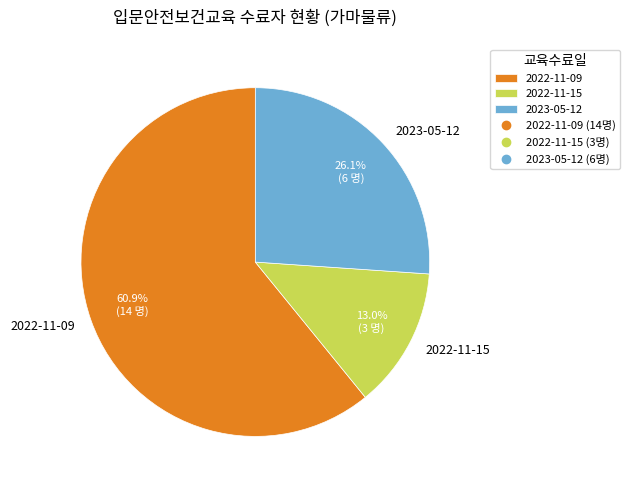

What percentage is the 2023-05-12 slice, to the nearest percent?

26%